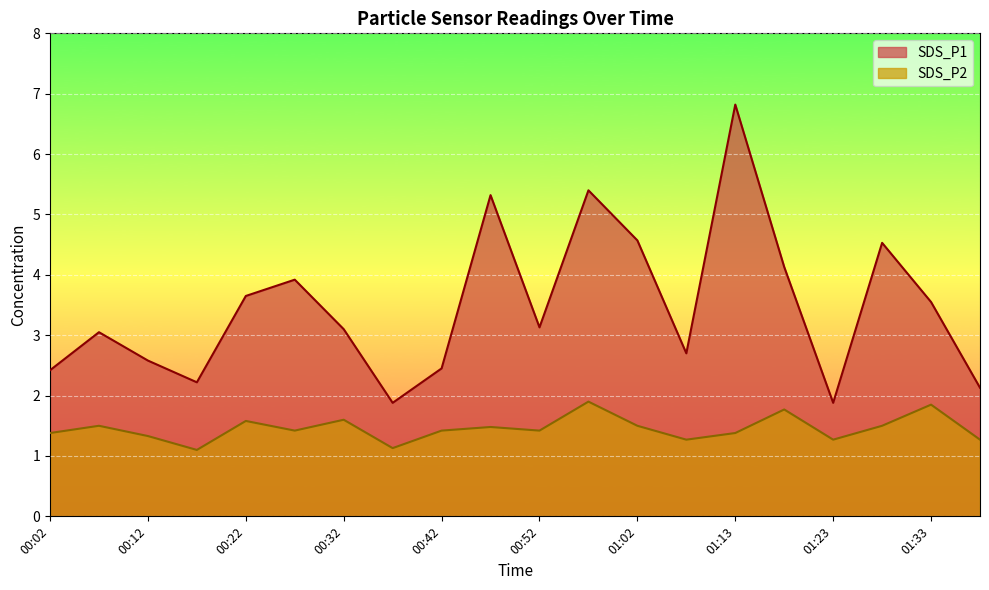

What is the spread (max minus min) of values at 00:12?

1.2